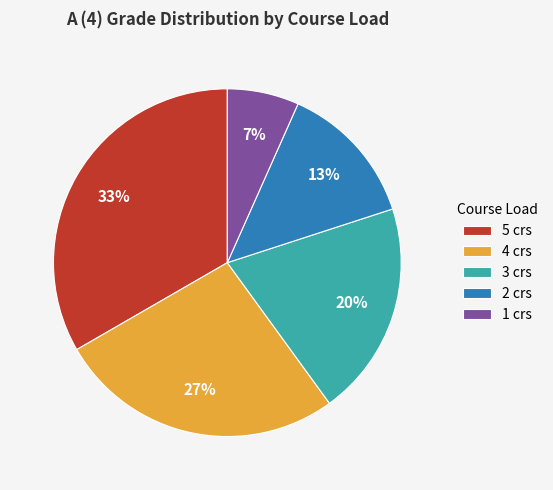

Rank the categories by value from highest to lowest.

5 crs, 4 crs, 3 crs, 2 crs, 1 crs